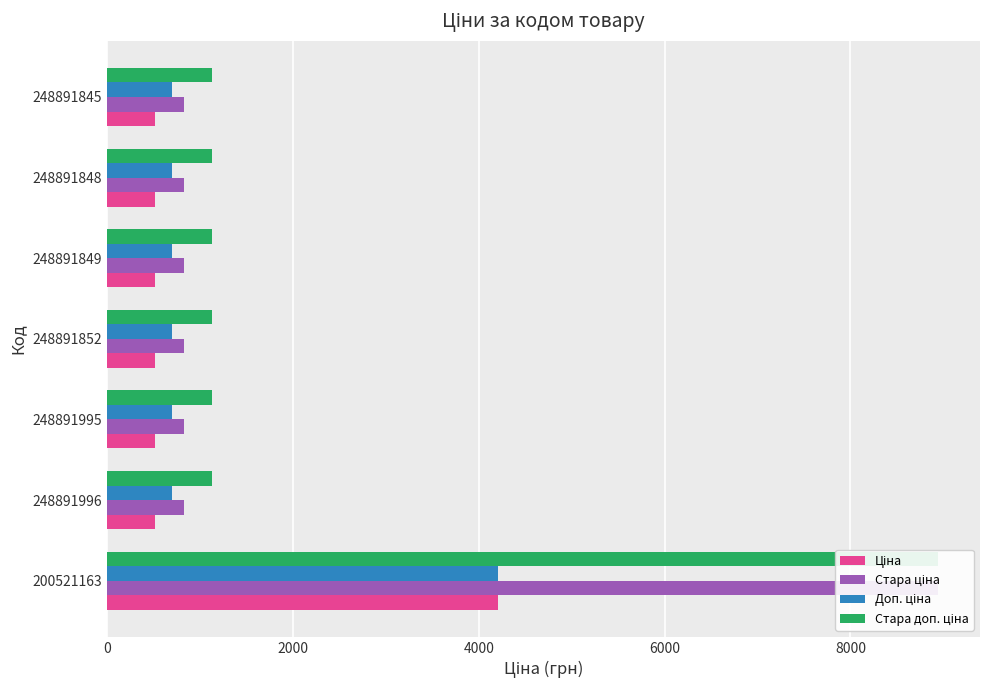

How many bars are there in total?

28